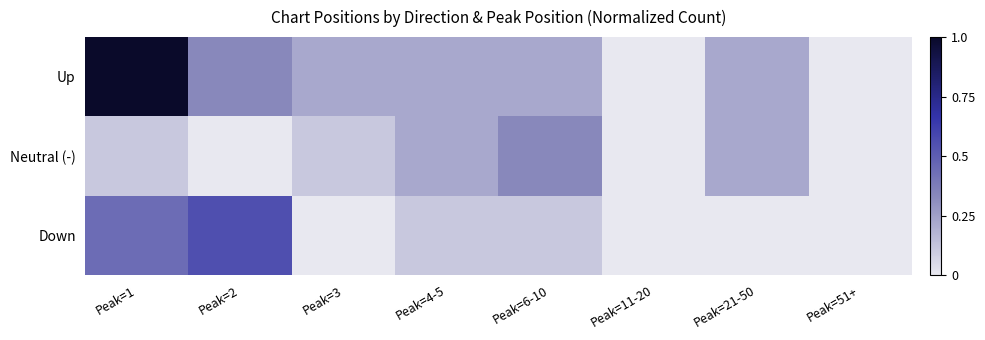

Reading right to left, what are all the values shown in this chart?

Up: Peak=51+=0.0	Peak=21-50=0.2	Peak=11-20=0.0	Peak=6-10=0.2	Peak=4-5=0.2	Peak=3=0.2	Peak=2=0.3	Peak=1=1.0
Neutral (-): Peak=51+=0.0	Peak=21-50=0.2	Peak=11-20=0.0	Peak=6-10=0.3	Peak=4-5=0.2	Peak=3=0.1	Peak=2=0.0	Peak=1=0.1
Down: Peak=51+=0.0	Peak=21-50=0.0	Peak=11-20=0.0	Peak=6-10=0.1	Peak=4-5=0.1	Peak=3=0.0	Peak=2=0.6	Peak=1=0.4